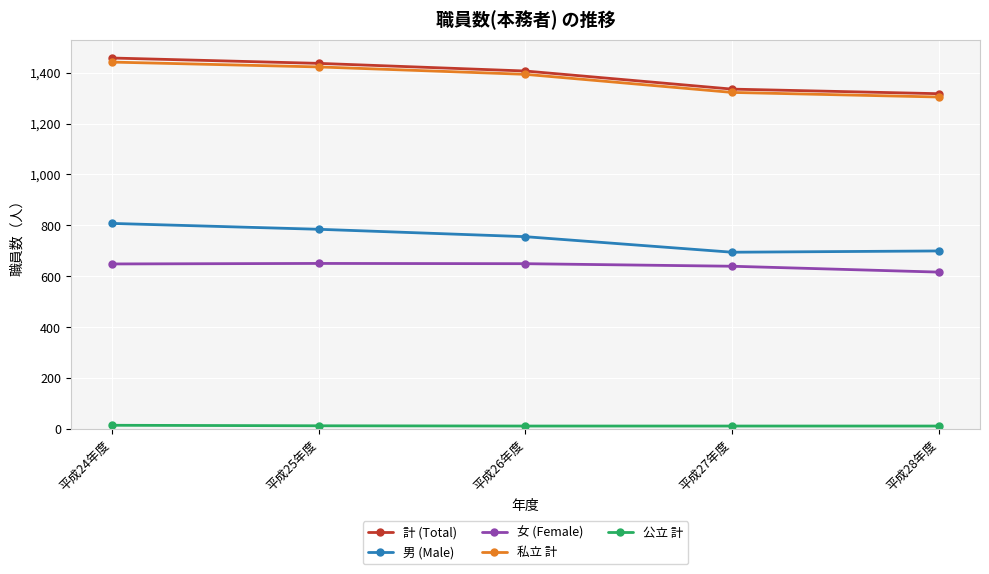

True or false: 公立 計 and 計 (Total) cross at least once.

False